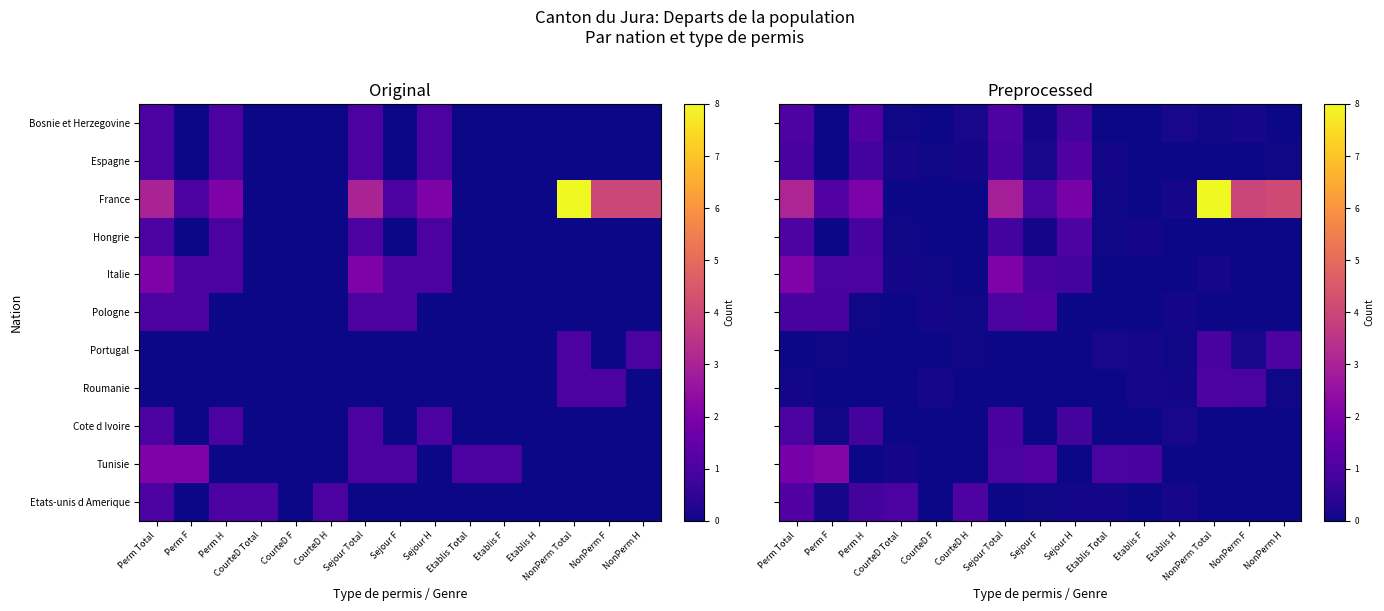

True or false: Tunisie has a value of 1.0 at Etablis Total.

True